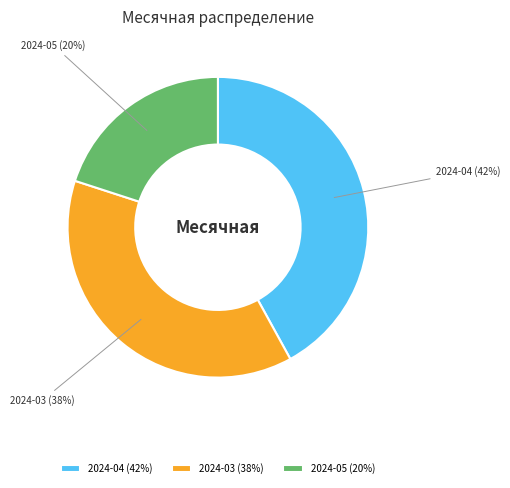

Combined, do 2024-03 and 2024-04 account for over 50%?

Yes